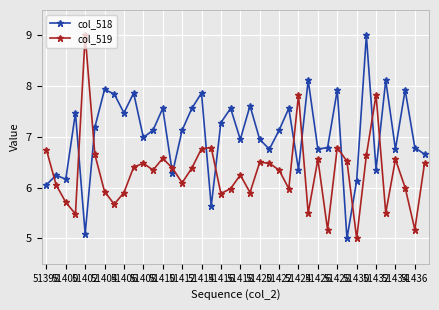

What is the average value of the col_518 series?

7.0